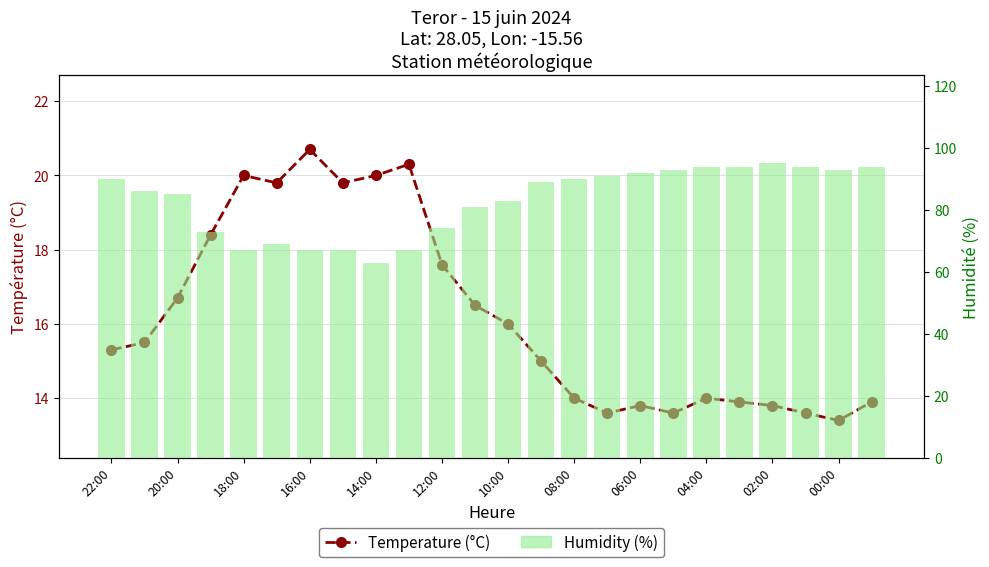

What are all the series names shown in the legend?

Temperature (°C), Humidity (%)